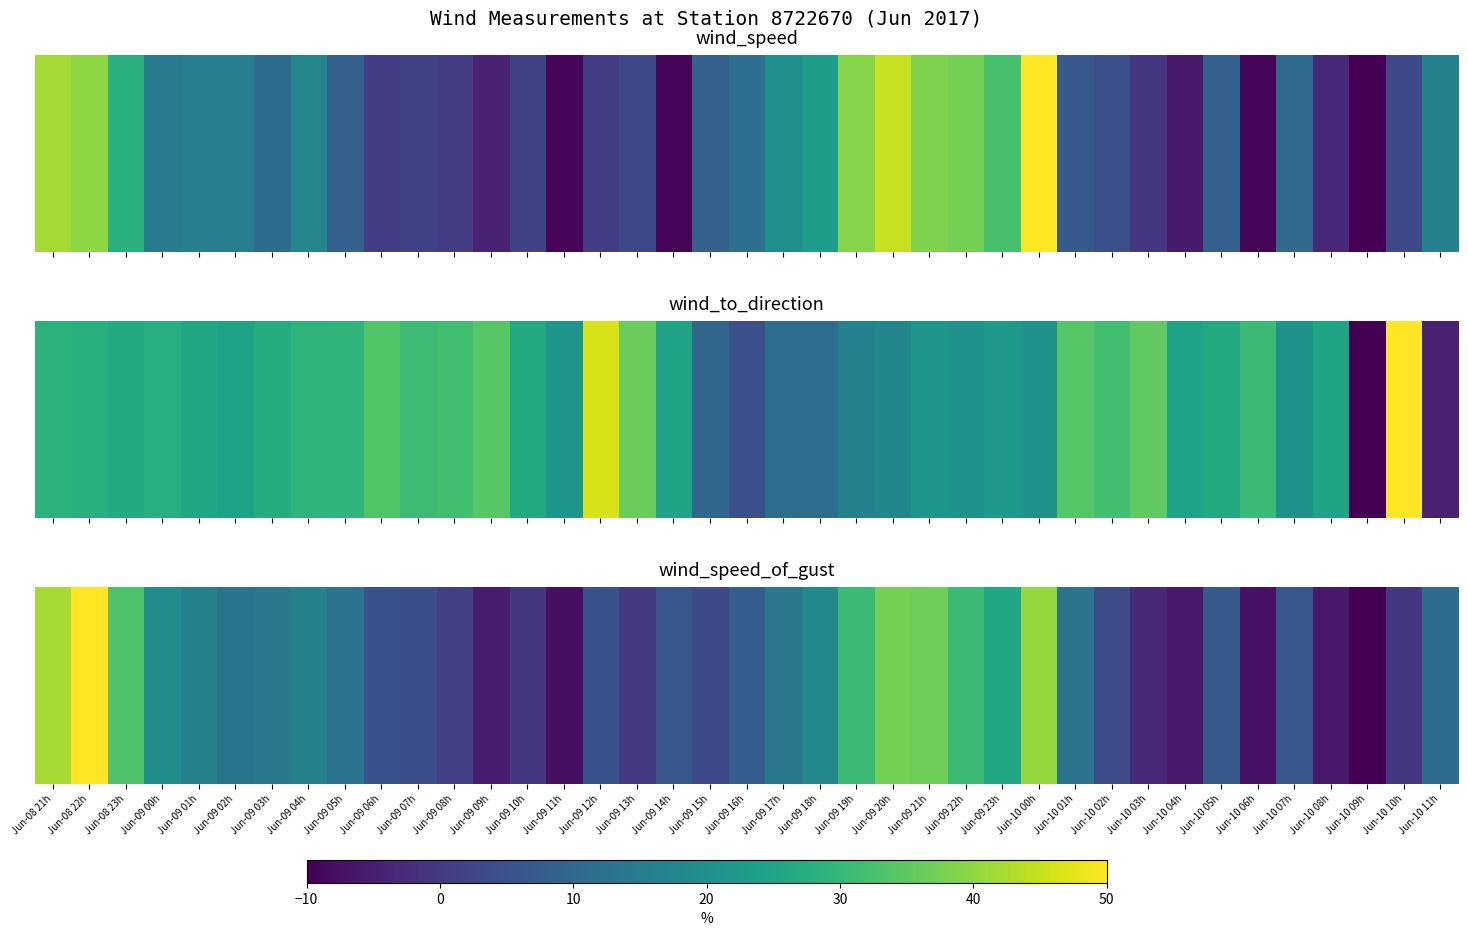

True or false: the data shows 16.4 at Jun-09 04h.

True